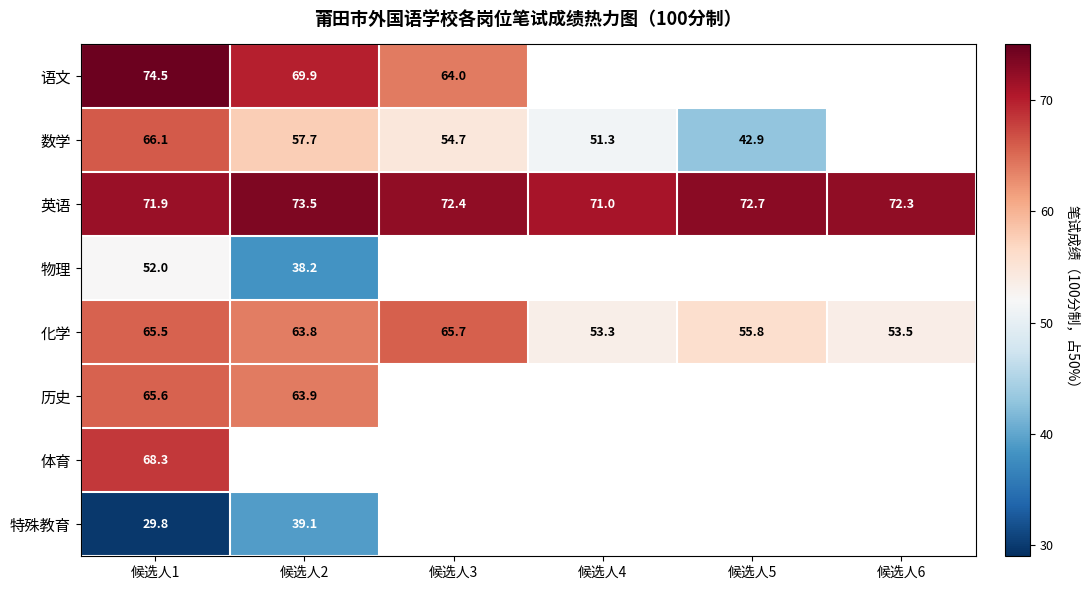

Is the value of 历史 at 候选人2 greater than the value of 数学 at 候选人5?

Yes